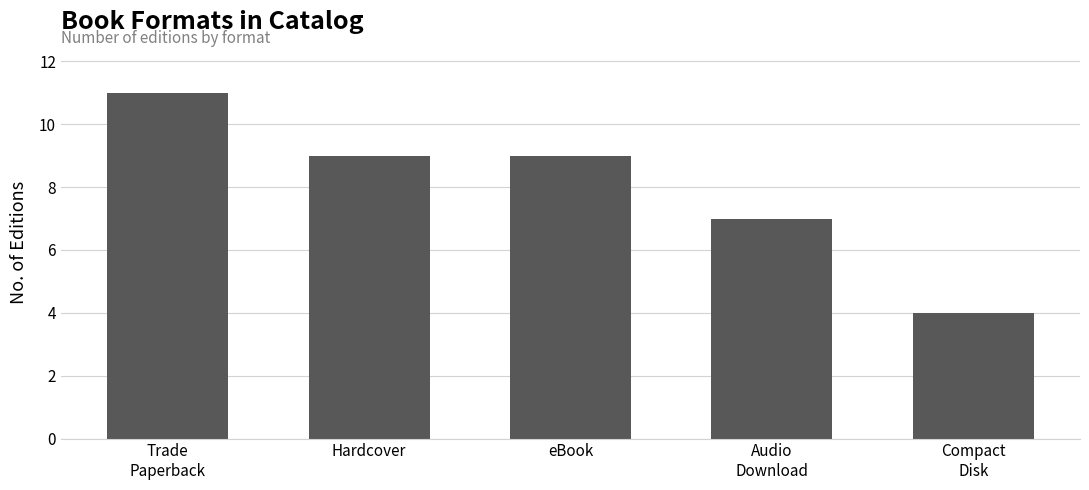

True or false: the data shows 4 at Compact
Disk.

True